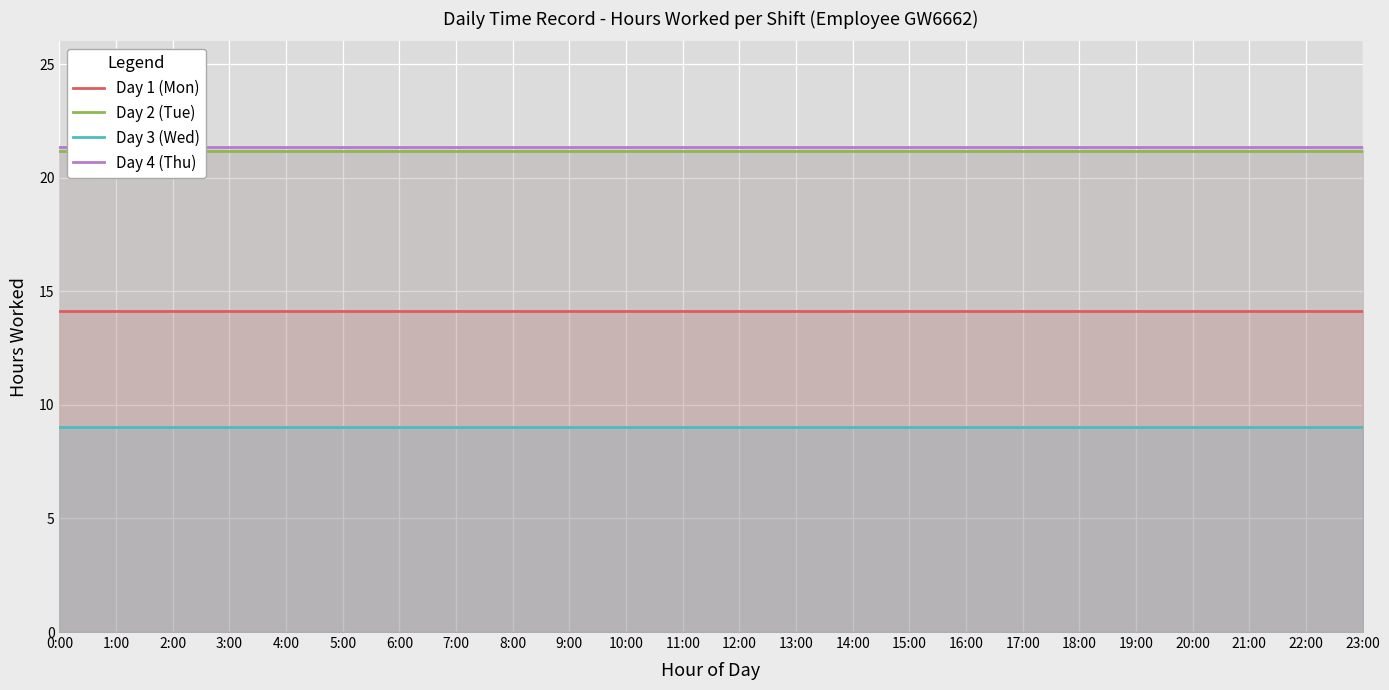

True or false: Day 2 (Tue) has a value of 21.2 at 20:00.

True